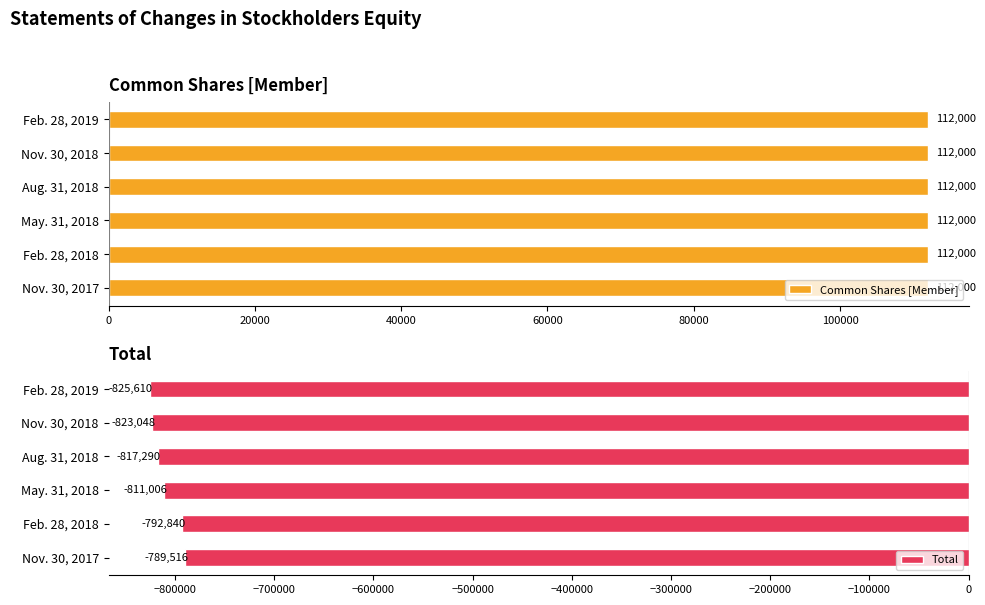

How many data points does each series have?

6